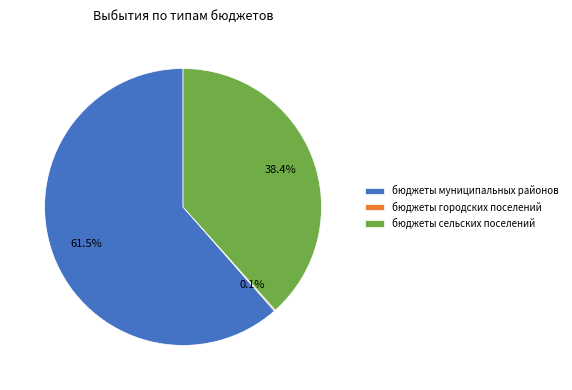

Which category has the biggest portion of the pie?

бюджеты муниципальных районов